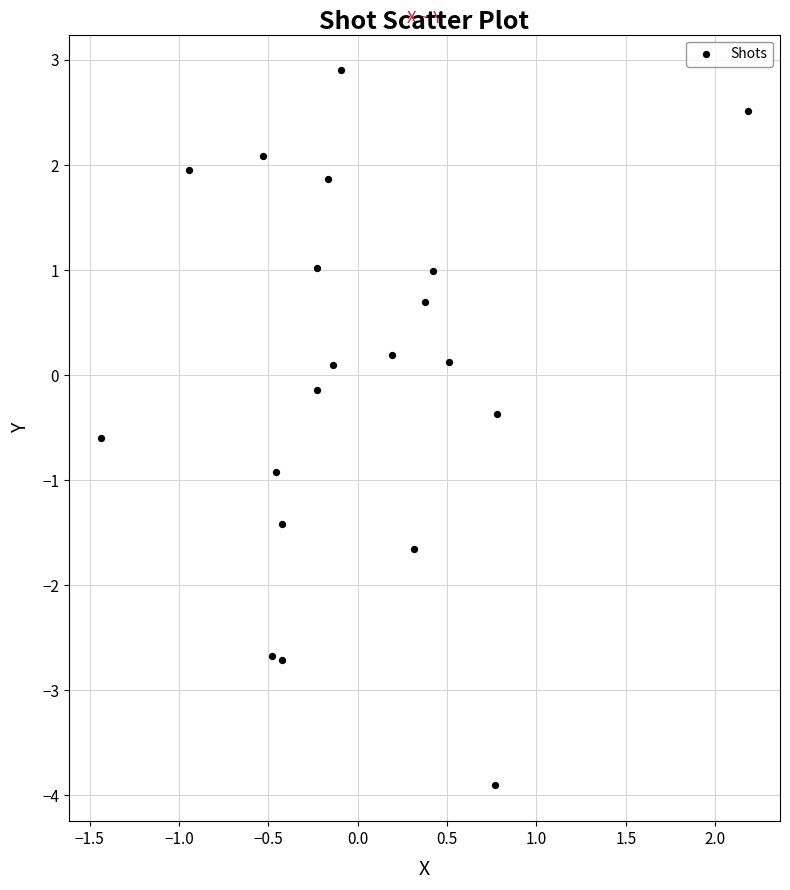

What is the range of X values (max minus min)?

3.6